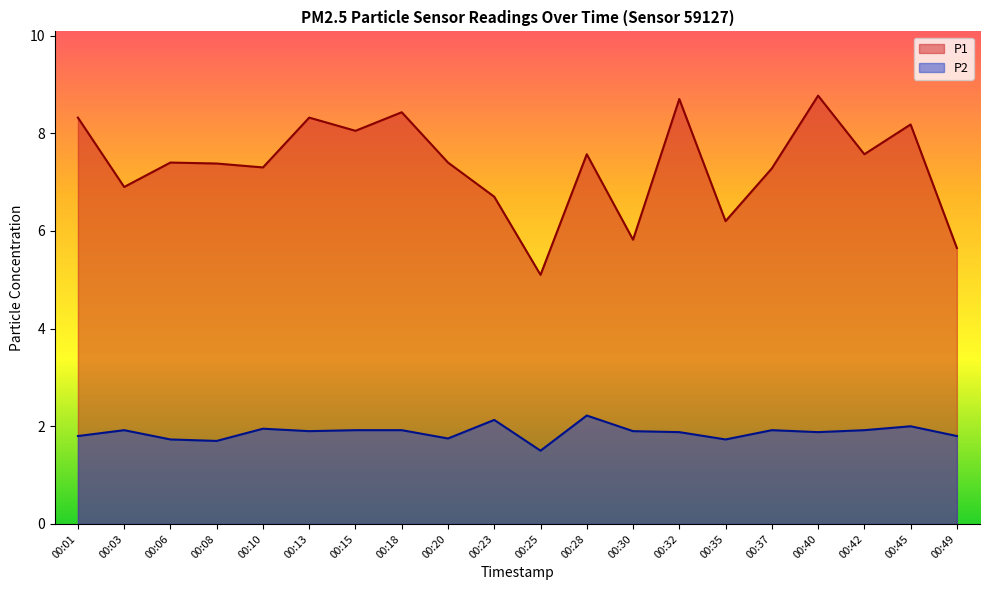

Rank the series at 00:10 from lowest to highest value.

P2, P1